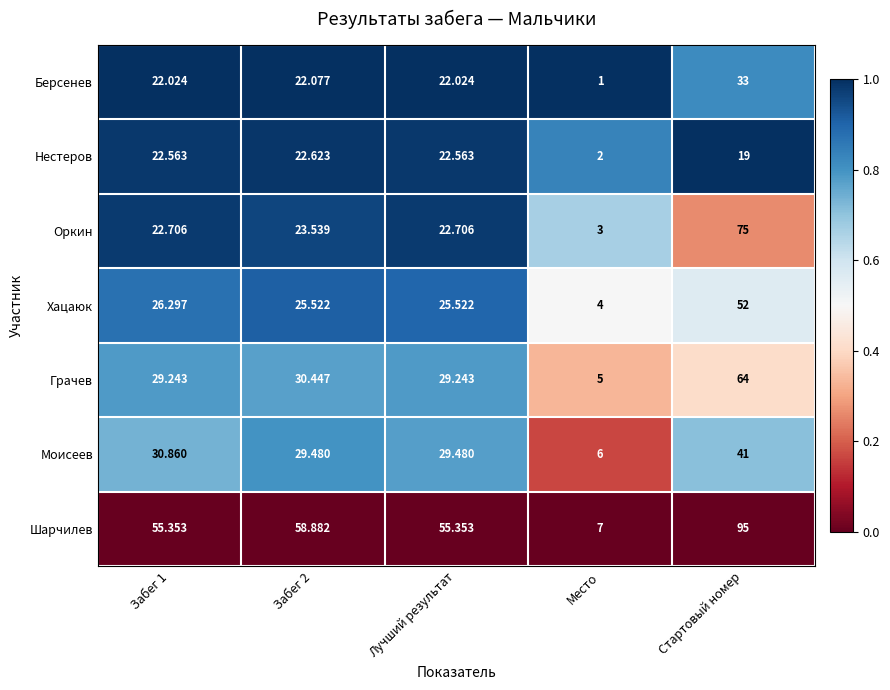

How many categories are shown in the chart?

5